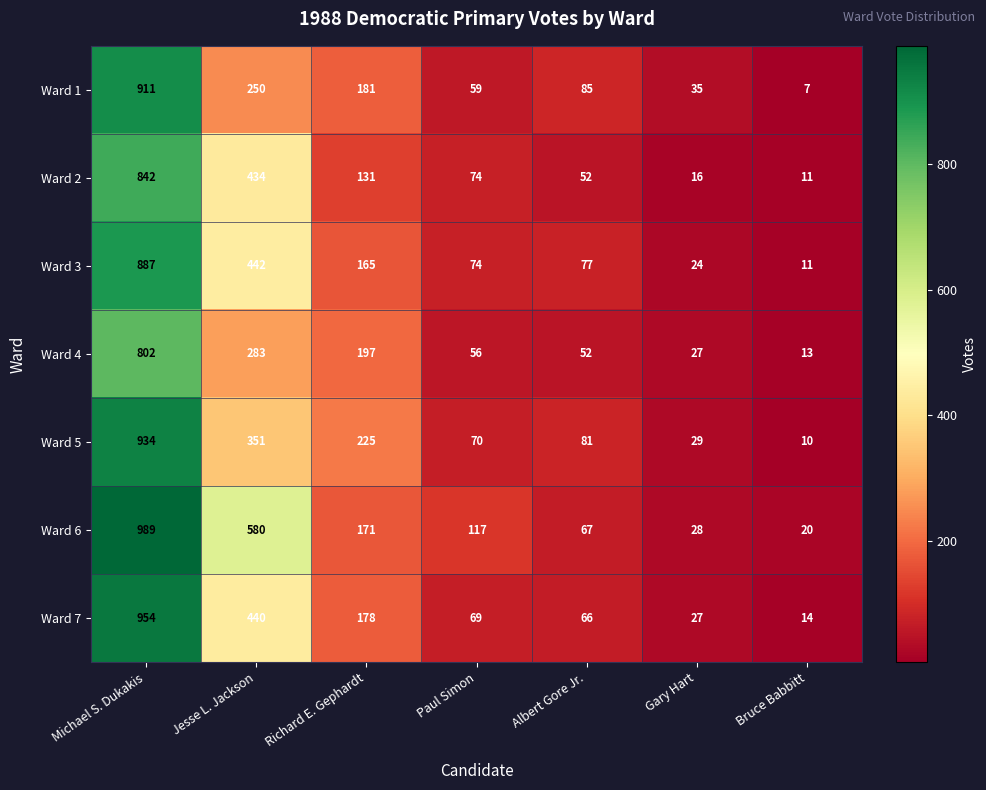

Which label corresponds to the smallest value in the chart?

Bruce Babbitt